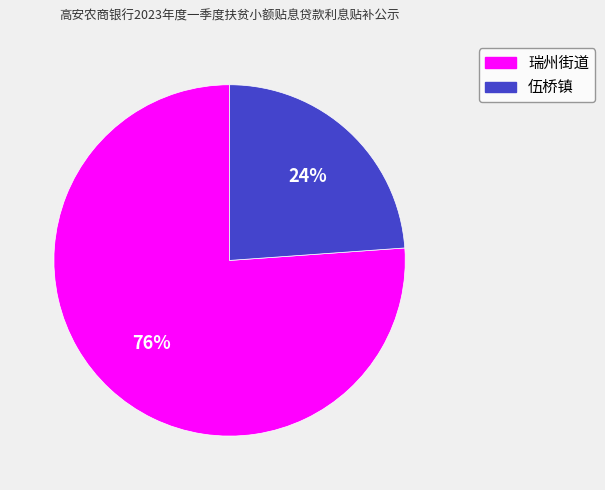

Between 伍桥镇 and 瑞州街道, which is larger?

瑞州街道